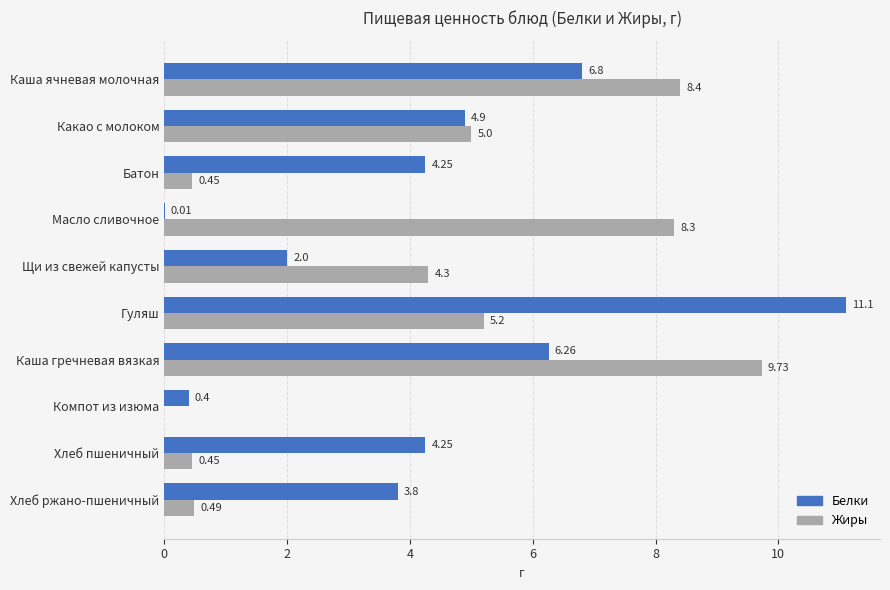

At which category does the chart reach its peak across all series?

Гуляш